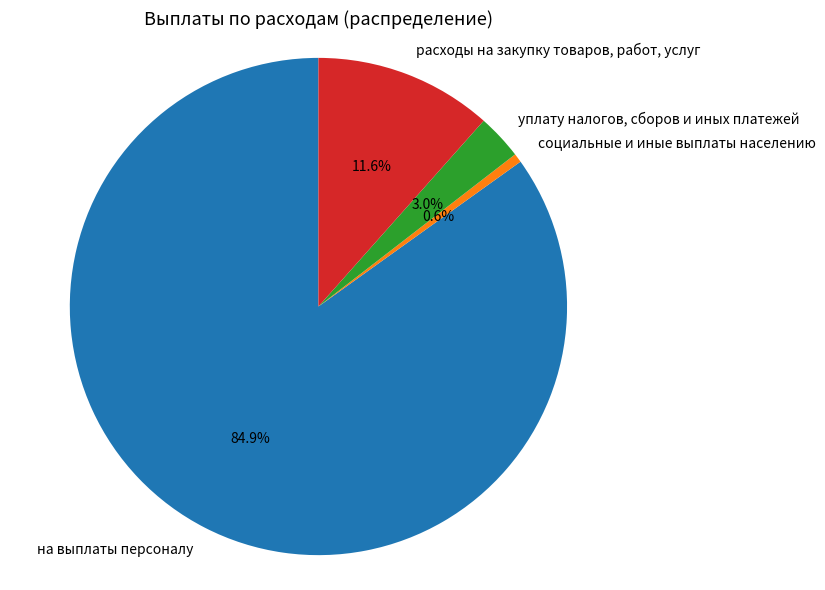

What is the majority slice?

на выплаты персоналу